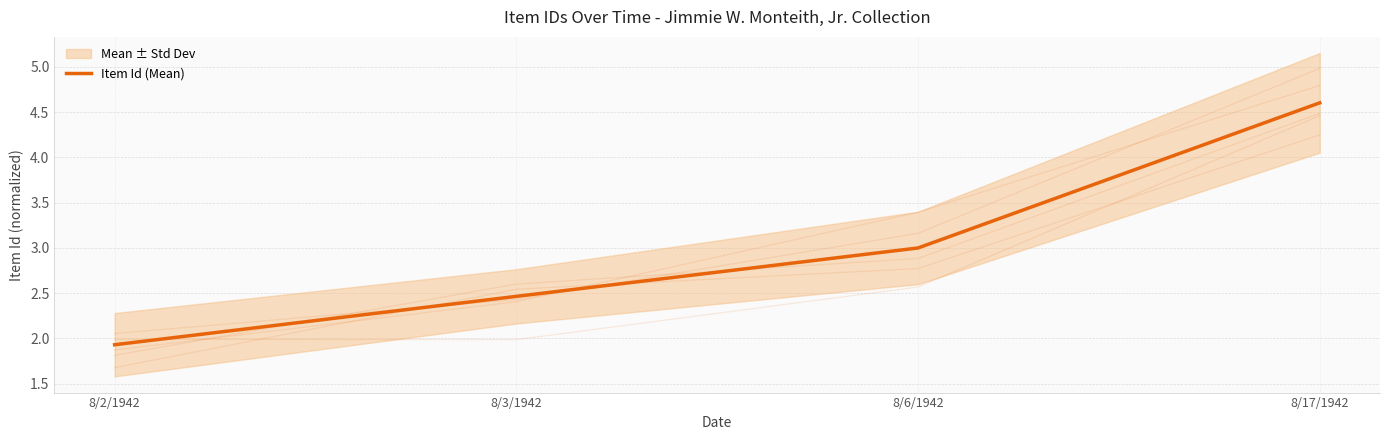

True or false: the data shows 2.5 at 8/3/1942.

True